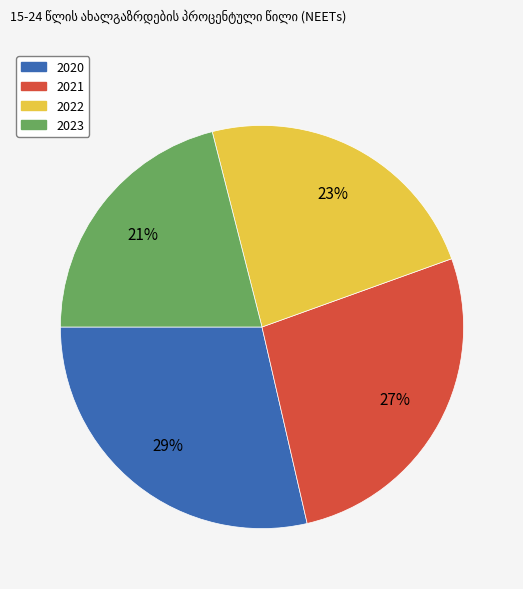

To the nearest percent, what is the difference between the 2023 and 2021 slice percentages?

6%